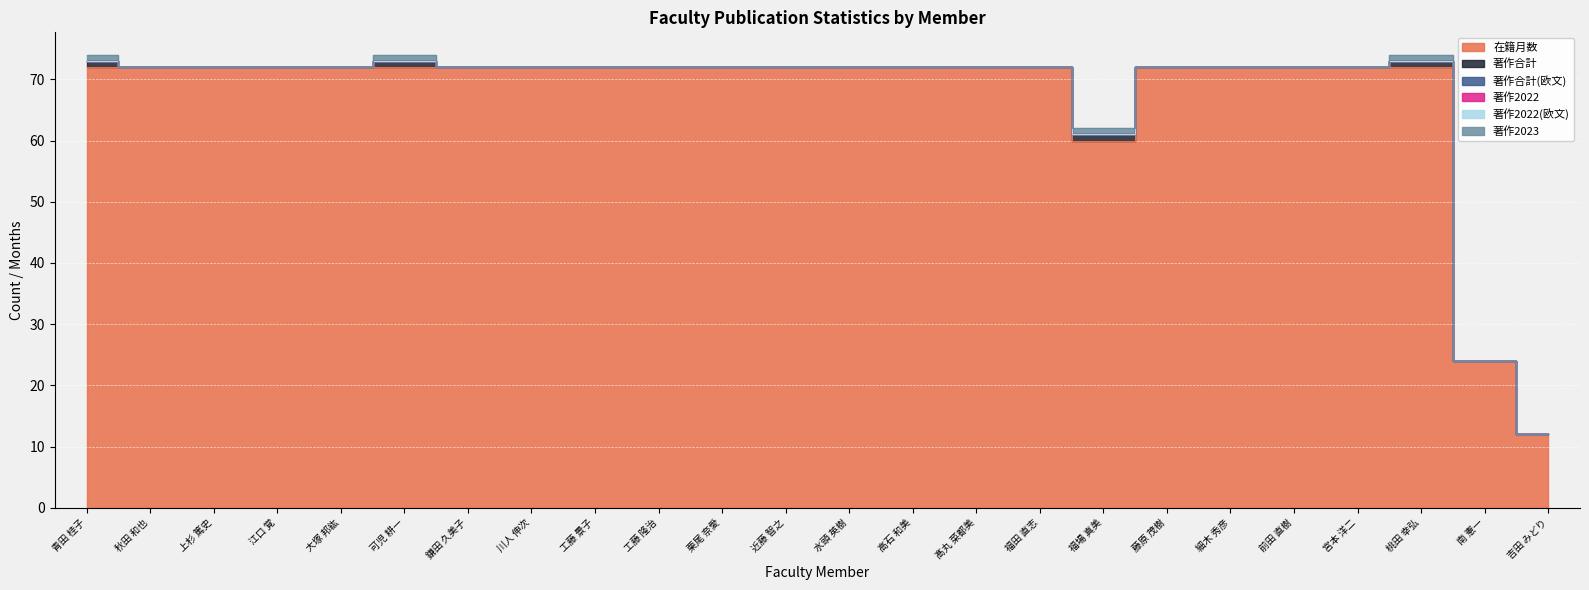

What position from the left is 近藤 智之?

12